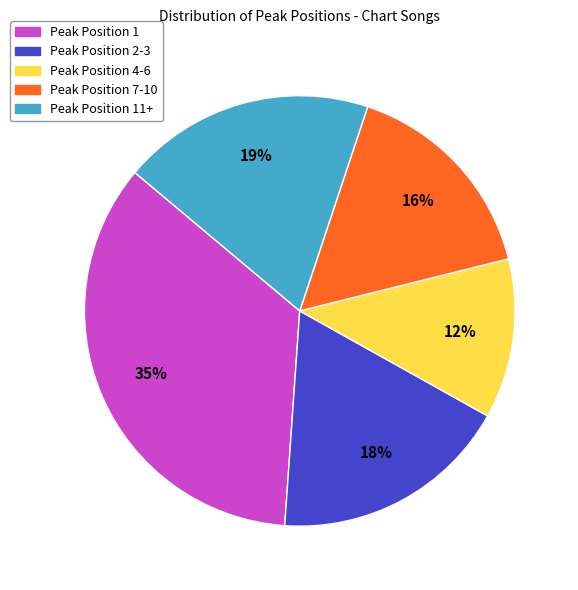

To the nearest percent, what is the difference between the largest and smallest slice percentages?

23%